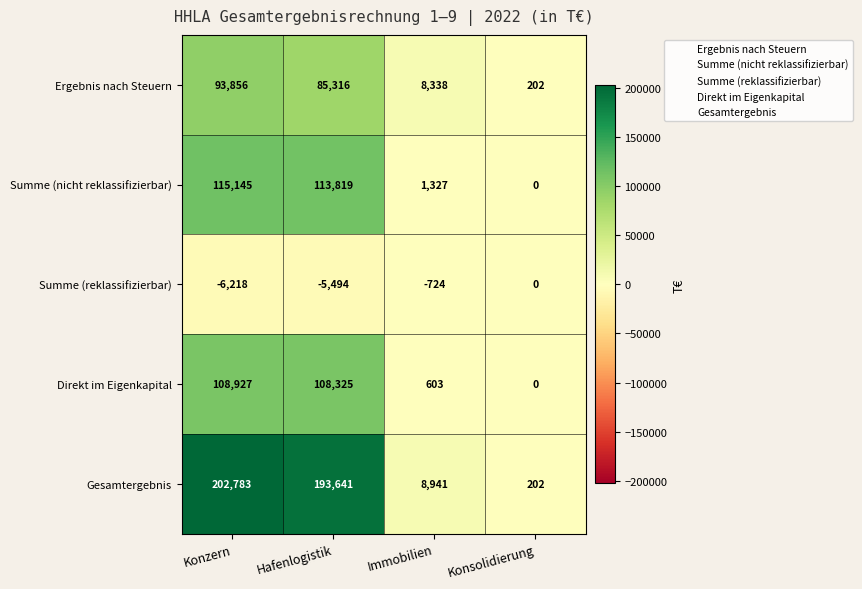

At which category does the chart reach its minimum across all series?

Konzern